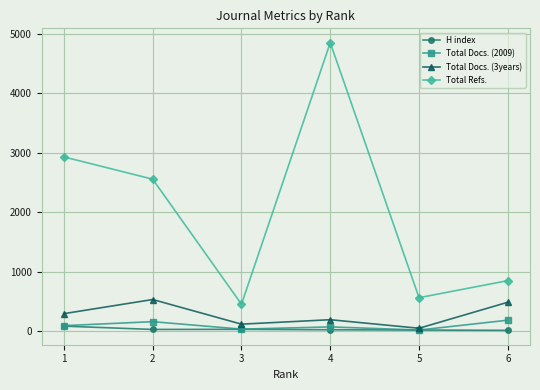

What is the sum of the Total Refs. values at 3 and 4?

5307